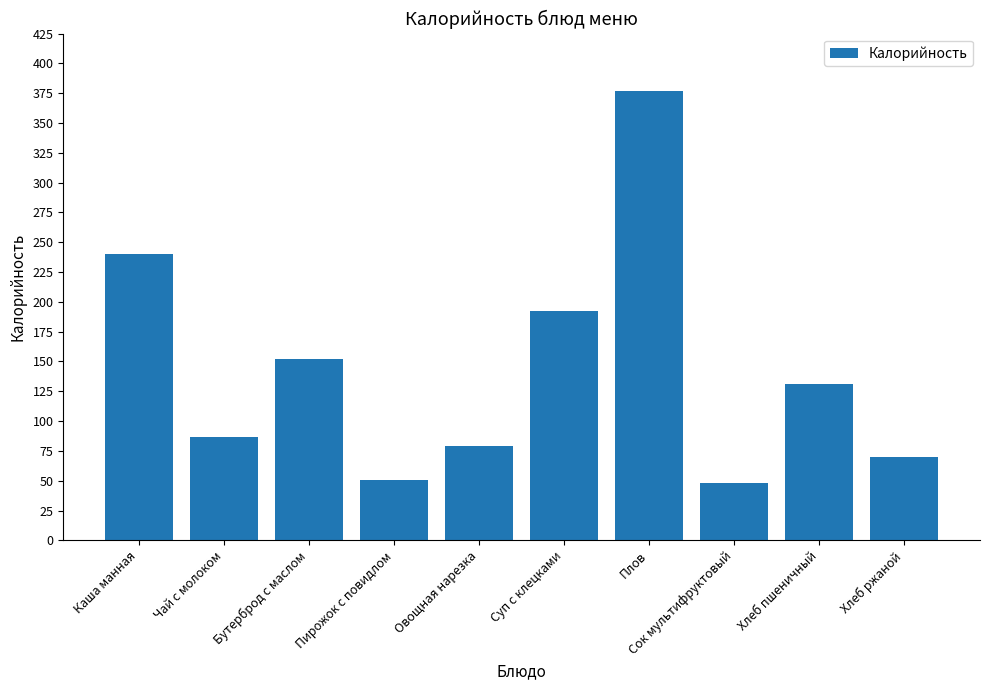

What value does the data have at Суп с клецками?

192.0